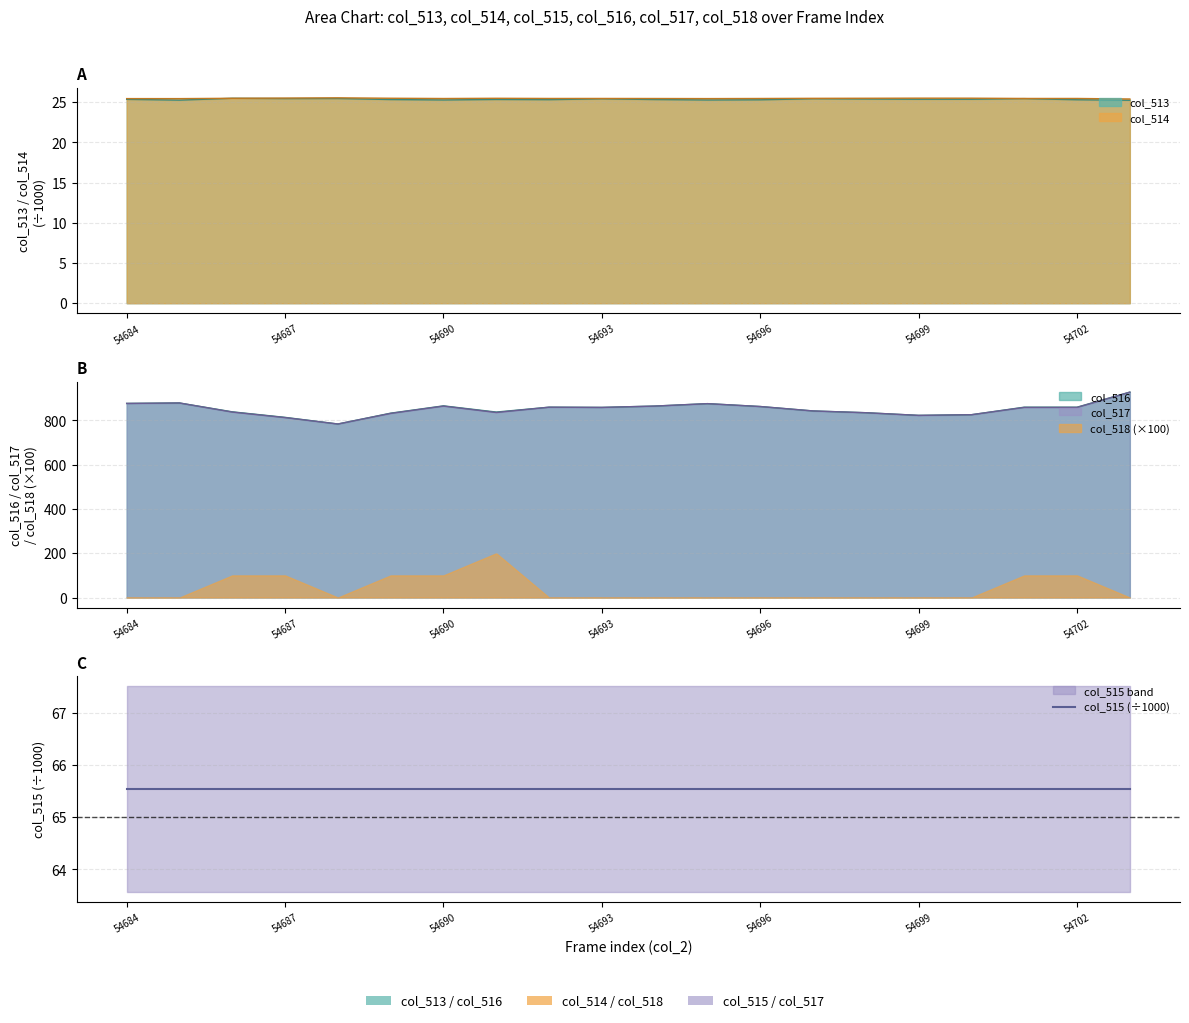

At which category is the sum across all series the highest?

54703